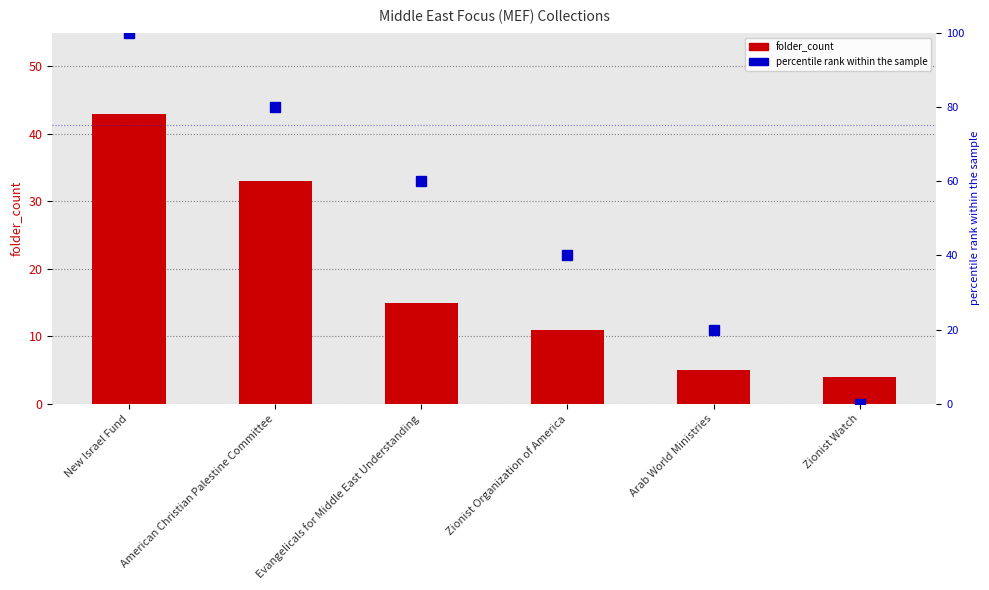

At which category does the chart reach its minimum across all series?

Zionist Watch